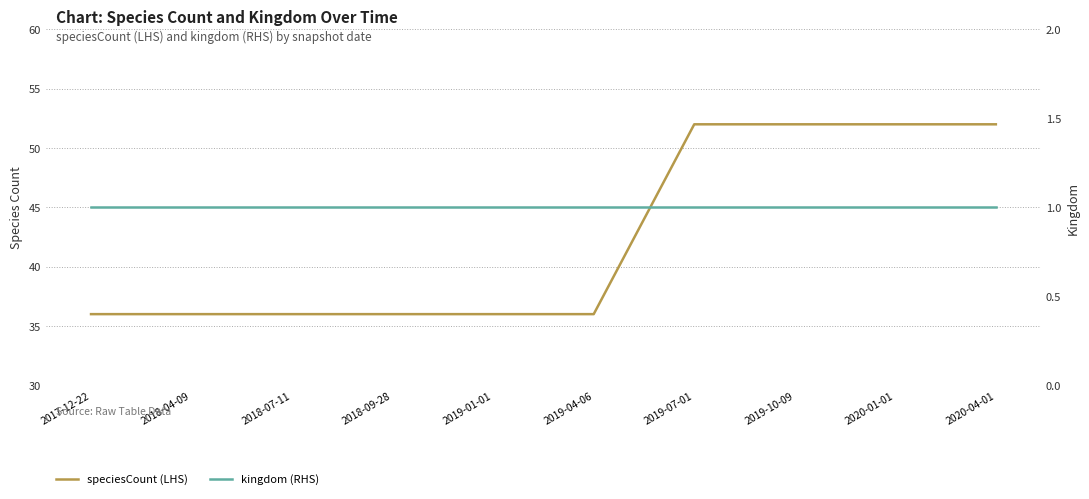

What position from the left is 2018-09-28?

4